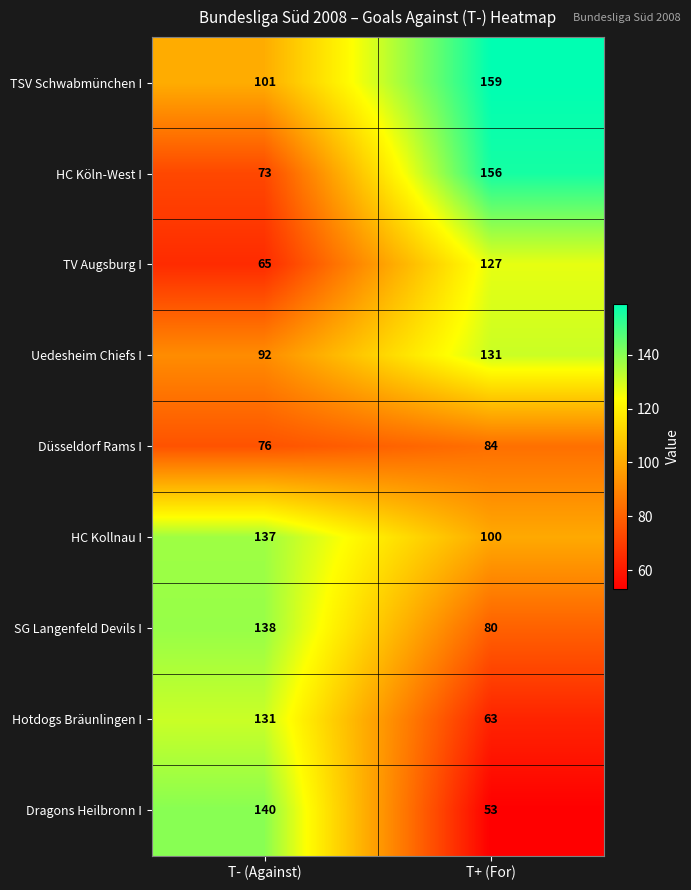

What is the maximum value shown in the chart?

159